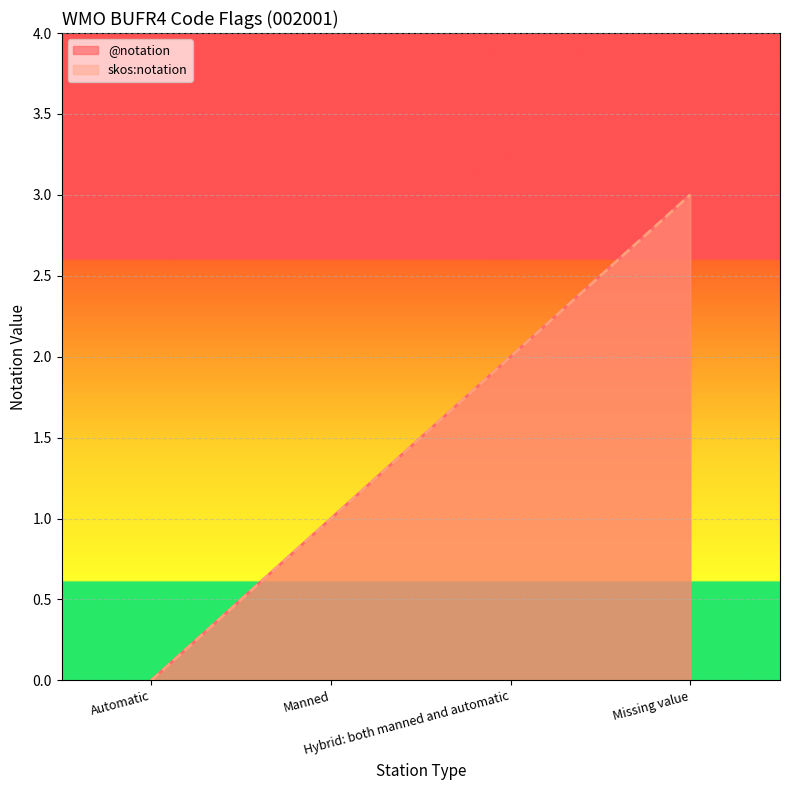

True or false: skos:notation and @notation cross at least once.

False